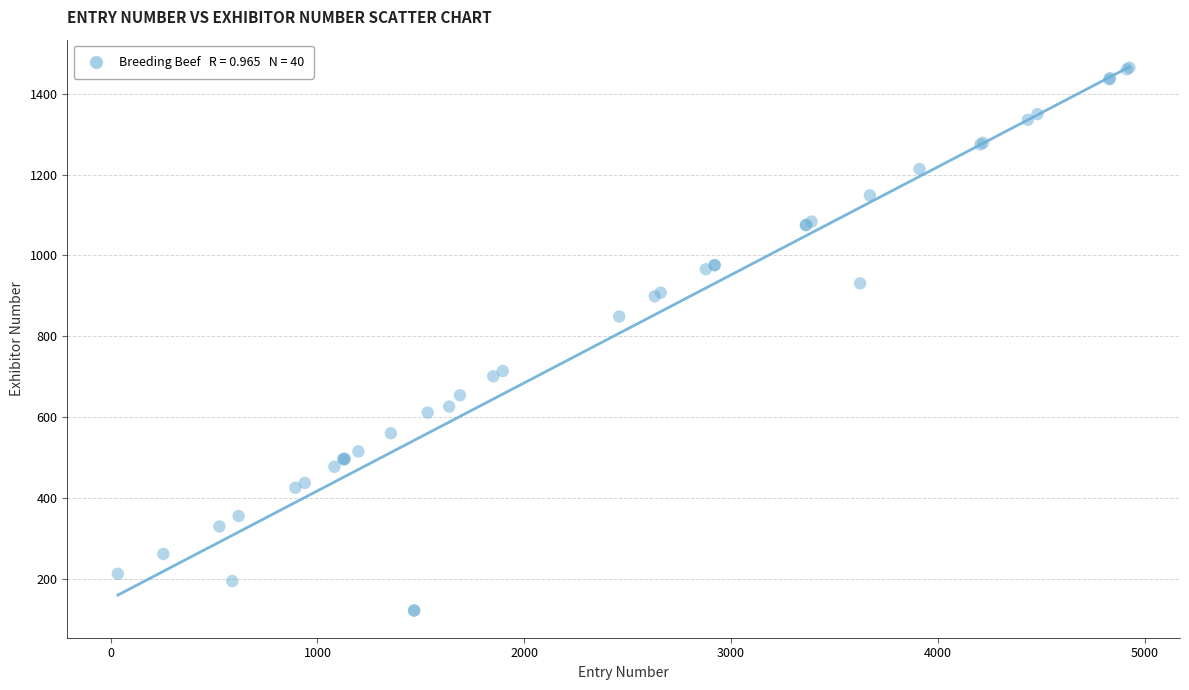

What Y value in the scatter plot is closest to 793?

849